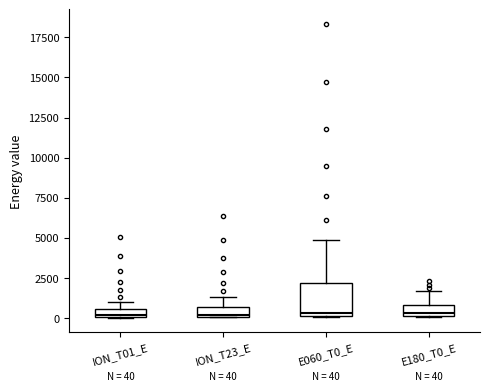

Which box is the tallest, from its lower edge to its upper edge?

E060_T0_E